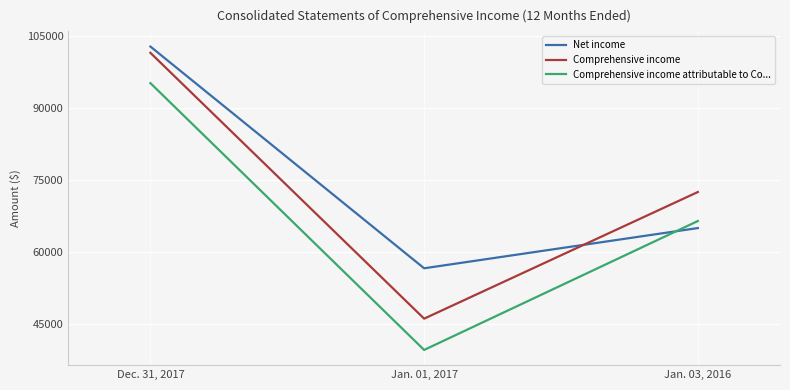

Does the chart have visible grid lines?

Yes